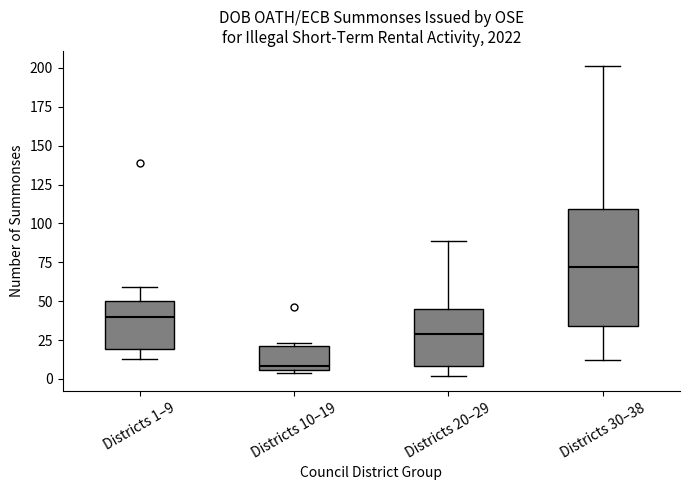

Reading left to right, read every box against the y-axis: the position of its median line, the range the box covers, and the ends of its whiskers. The values are not printed on the chart, so give them approximately, as read against the axis.

Districts 1–9: median 40, box 20 to 50, whiskers 15 to 60
Districts 10–19: median 10, box 5 to 20, whiskers 5 (just below the box's lower edge) to 25
Districts 20–29: median 30, box 10 to 45, whiskers 0 to 90
Districts 30–38: median 70, box 35 to 110, whiskers 10 to 200